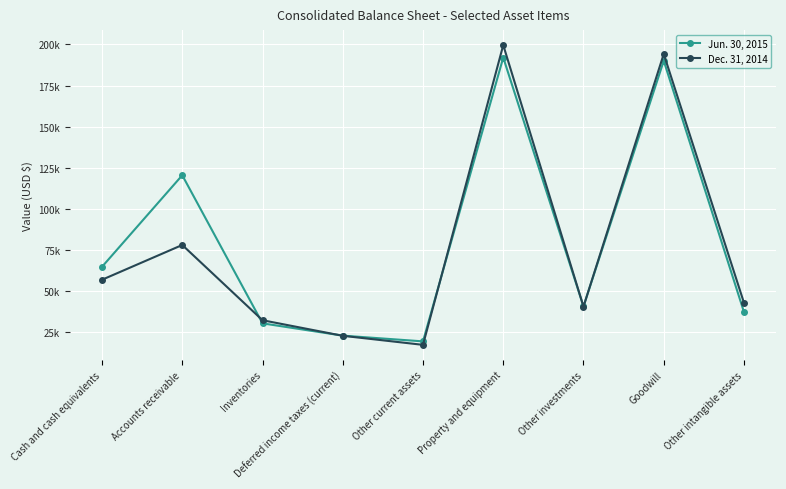

Reading left to right, transcribe all the data shown in this chart.

Jun. 30, 2015: 64857	120491	30505	23042	19551	192009	40809	190035	37374
Dec. 31, 2014: 56990	78121	32401	22943	17440	199571	40674	194197	42967